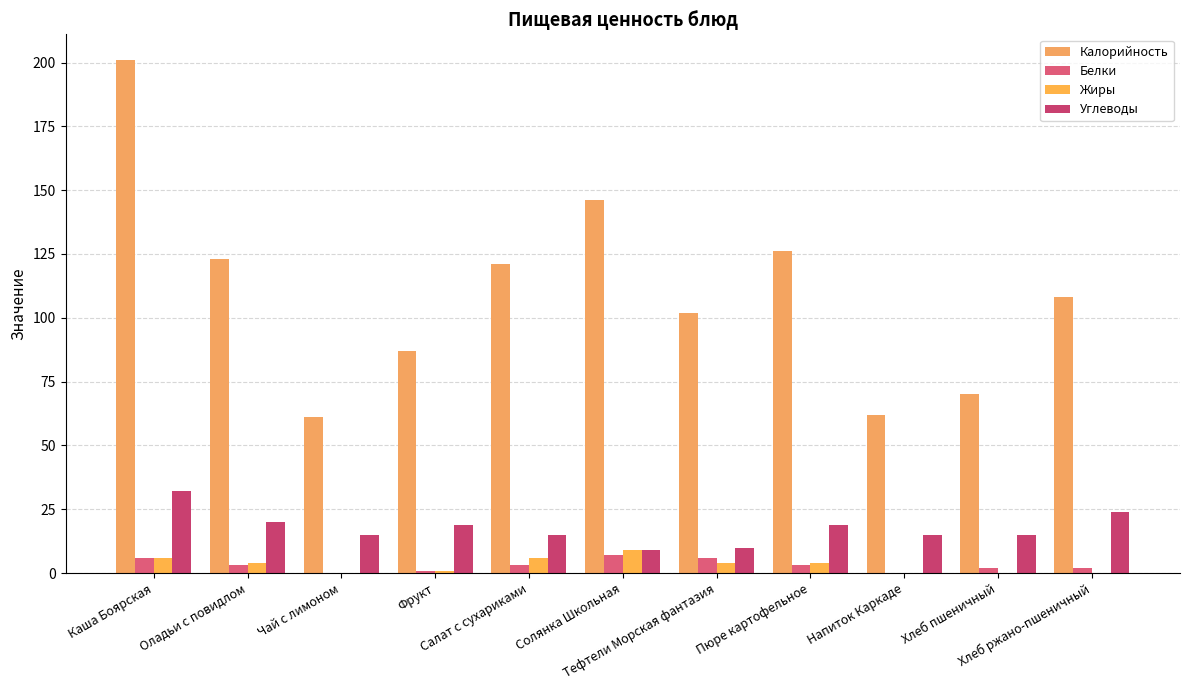

Reading right to left, what are all the values shown in this chart?

Калорийность: 108	70	62	126	102	146	121	87	61	123	201
Белки: 2	2	0	3	6	7	3	1	0	3	6
Жиры: 0	0	0	4	4	9	6	1	0	4	6
Углеводы: 24	15	15	19	10	9	15	19	15	20	32